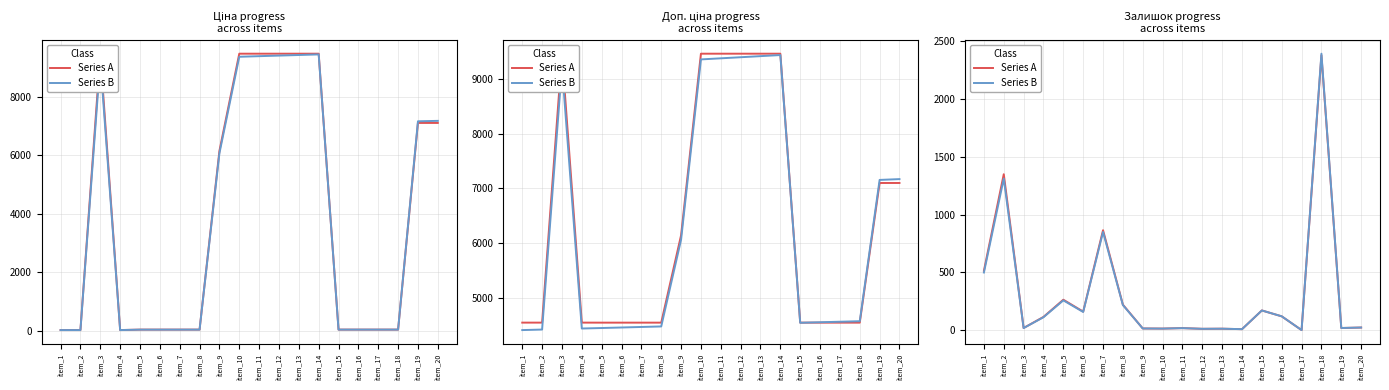

True or false: Series A has more than 1 points higher than both neighbors.

True